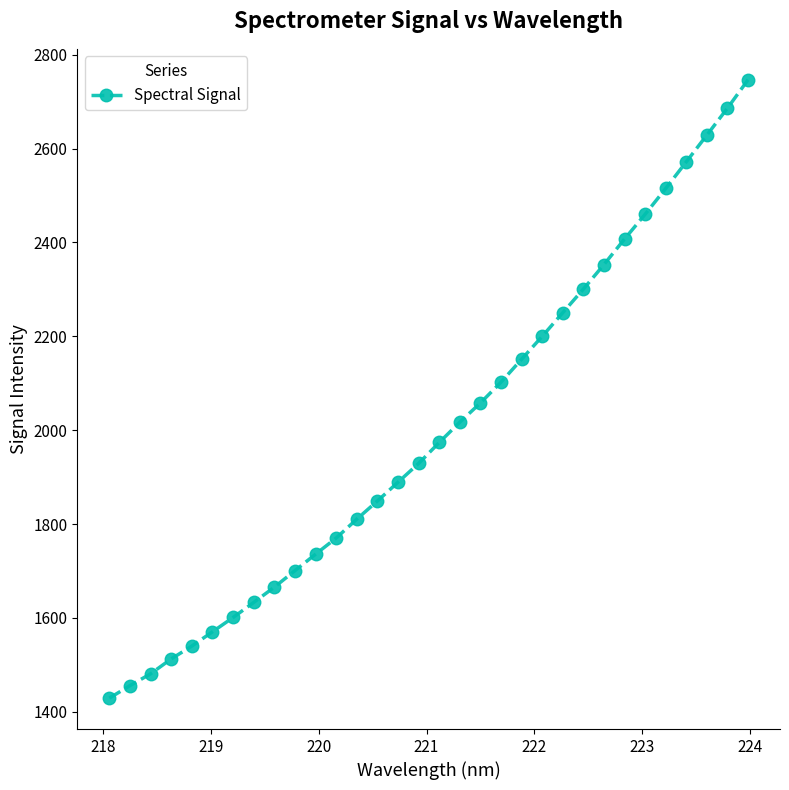

What is the value of the 28th point from the left?

2515.0